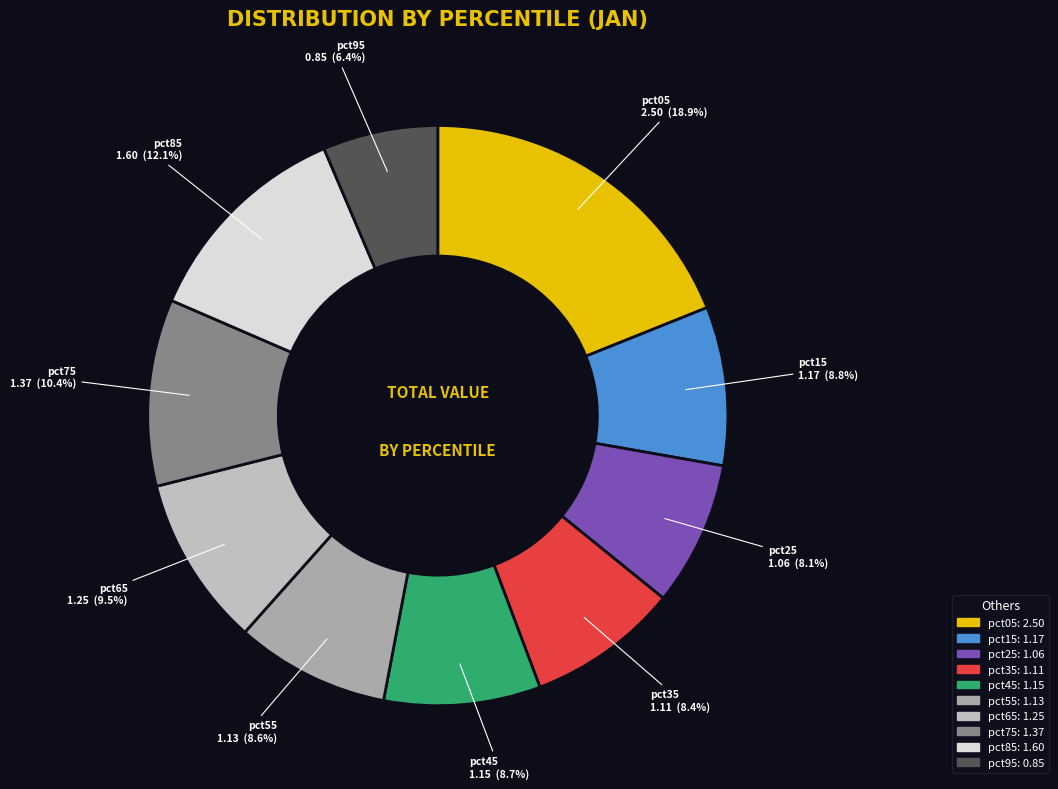

What percentage is the pct25 slice, to the nearest percent?

8%